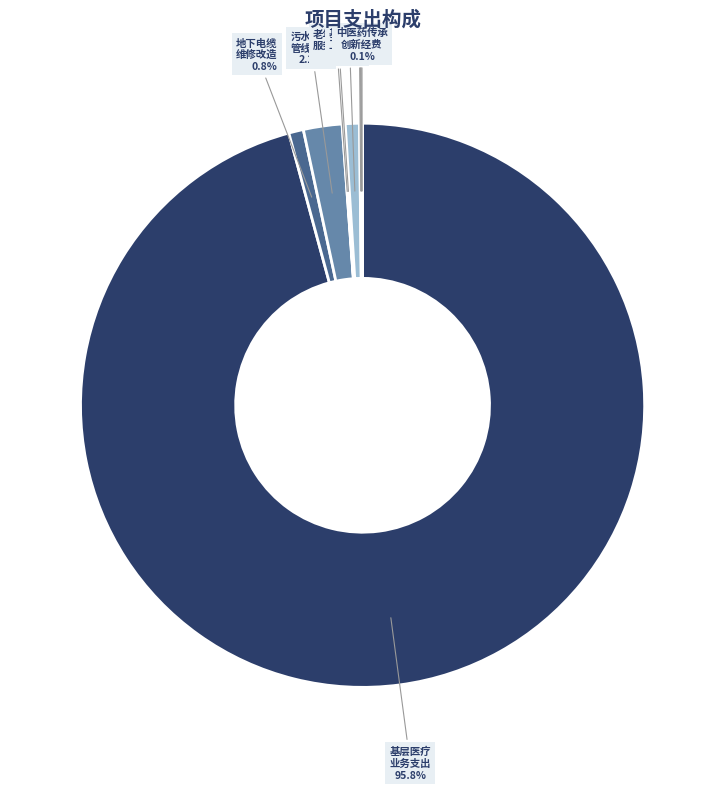

What portion of the pie excludes 基本公共 卫生经费?

99.2%